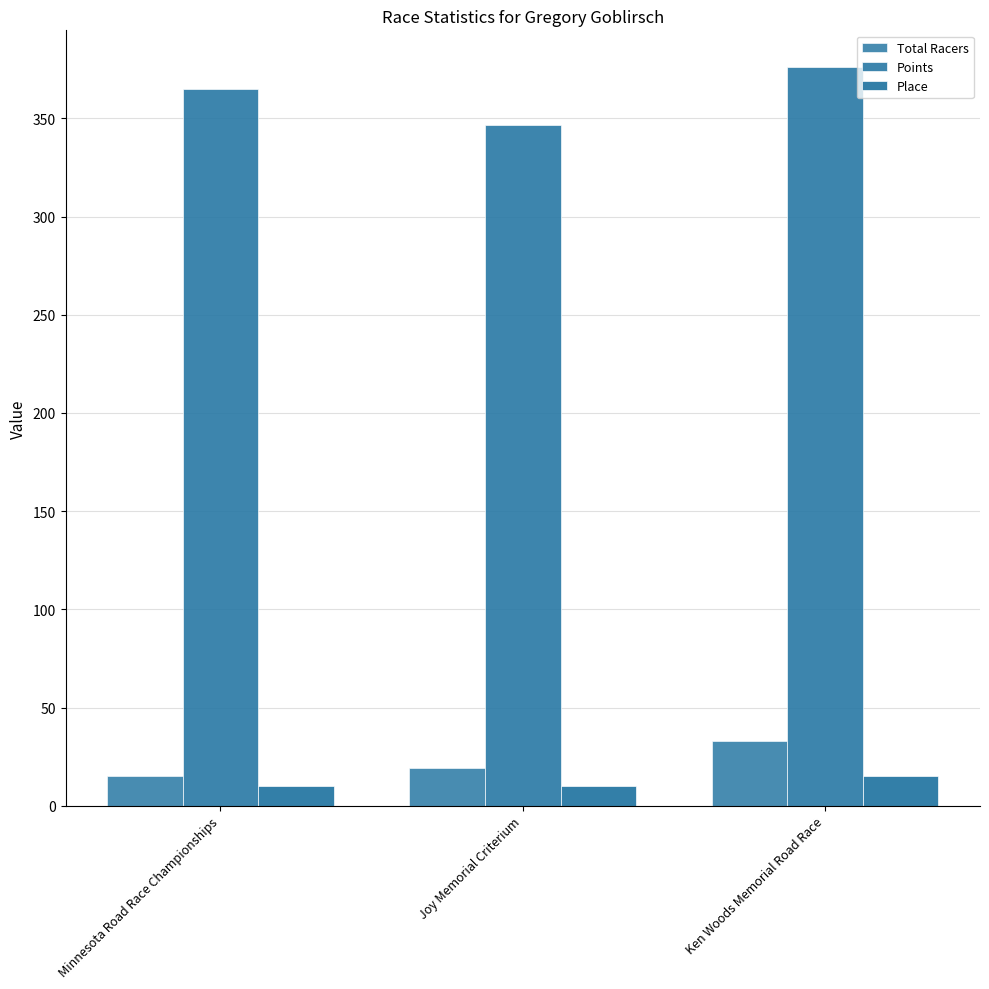

Reading right to left, what are all the values shown in this chart?

Total Racers: Ken Woods Memorial Road Race=33.0	Joy Memorial Criterium=19.0	Minnesota Road Race Championships=15.0
Points: Ken Woods Memorial Road Race=376.0	Joy Memorial Criterium=346.7	Minnesota Road Race Championships=365.0
Place: Ken Woods Memorial Road Race=15.0	Joy Memorial Criterium=10.0	Minnesota Road Race Championships=10.0